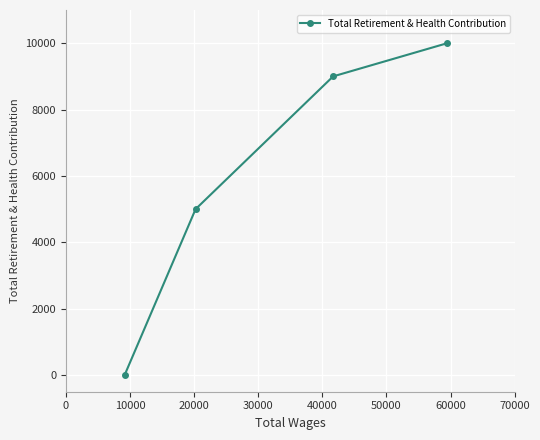

What is the sum of all values?

24000